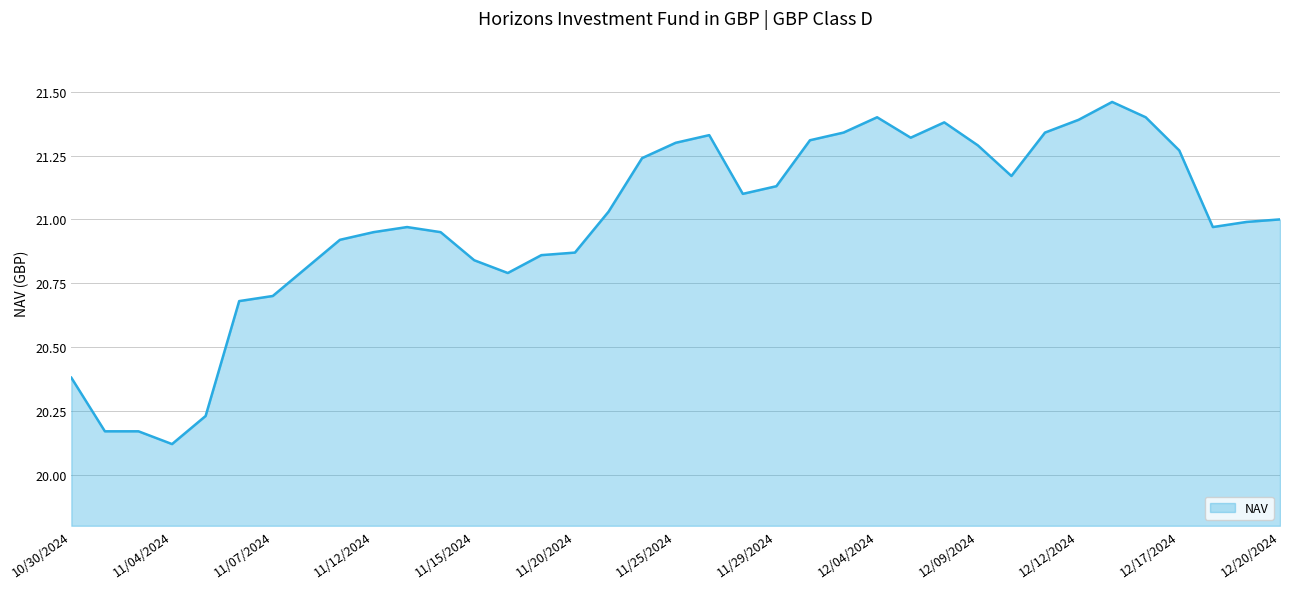

What is the difference between the maximum and minimum values?

1.3